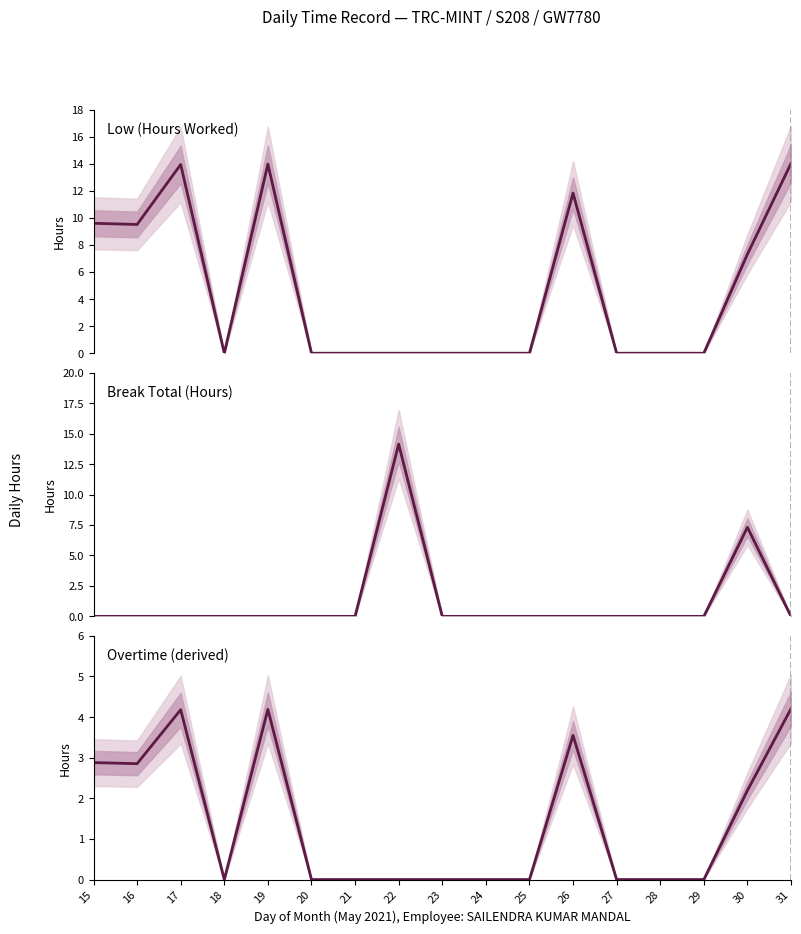

Which series has the widest spread of values?

Break Total (hours)